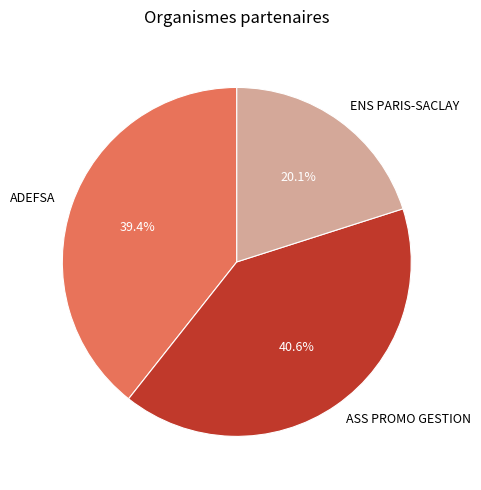

How many slices are in this pie chart?

3